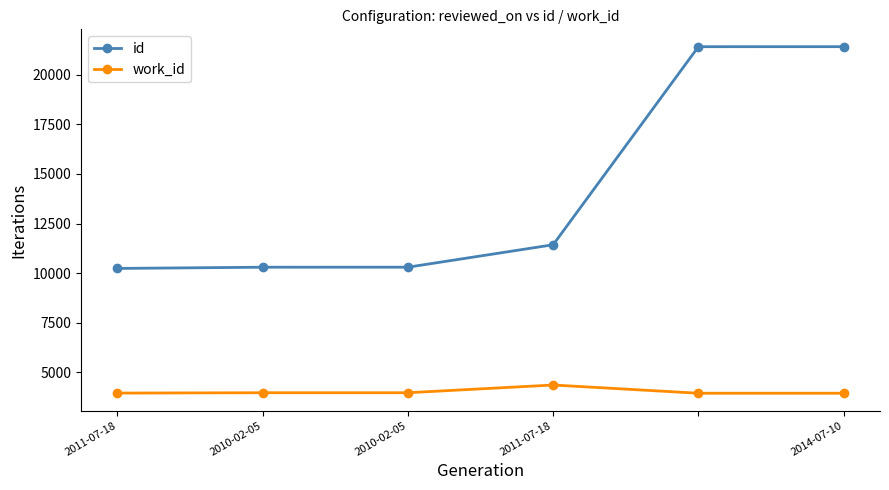

List the series in order of their overall mean, lowest first.

work_id, id